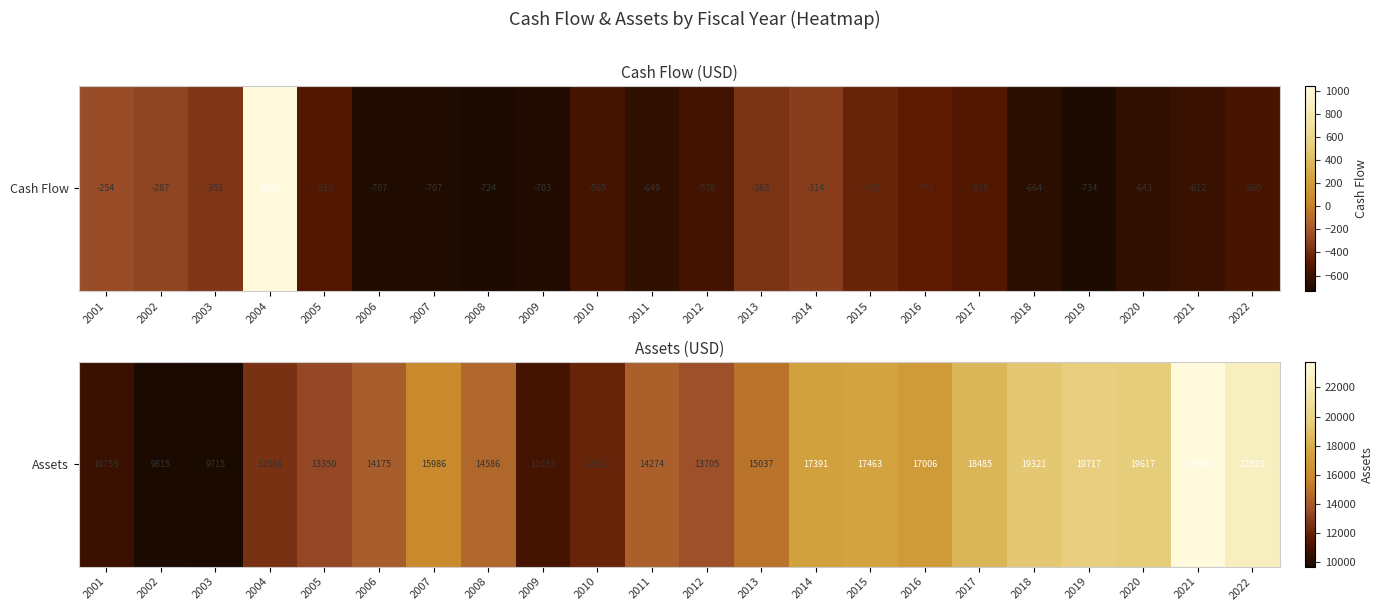

The value at 2008 is 3658.8. True or false?

False